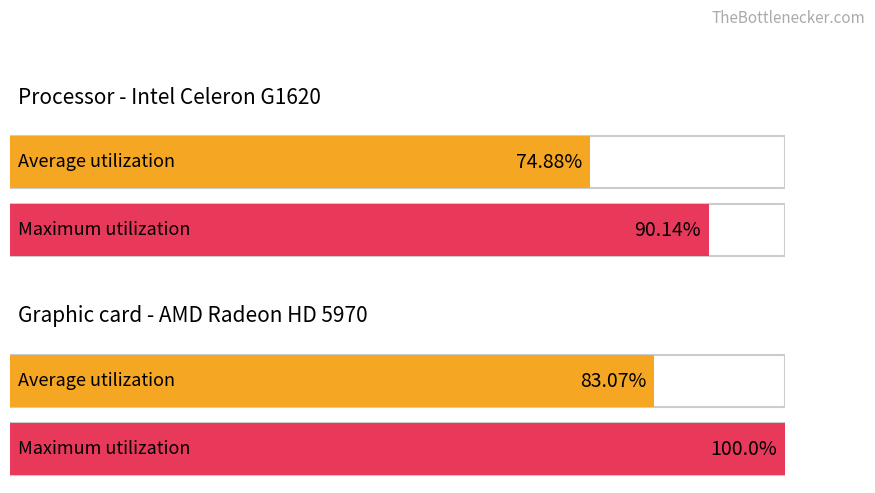

Rank the series by their average value, from highest to lowest.

Maximum utilization, Average utilization